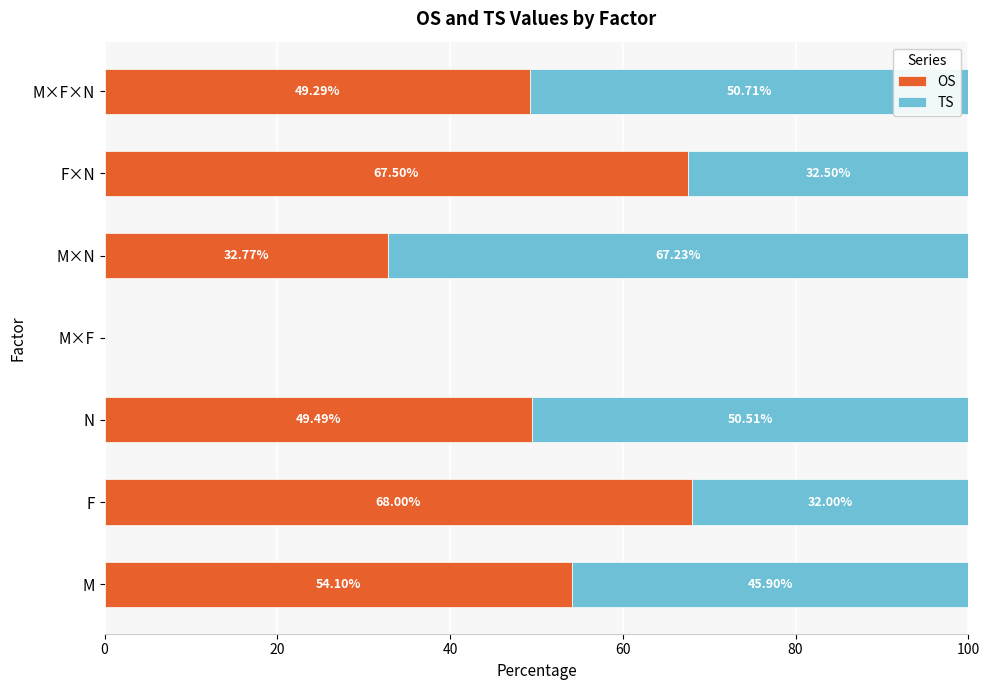

How many data points in OS are above 49?

5